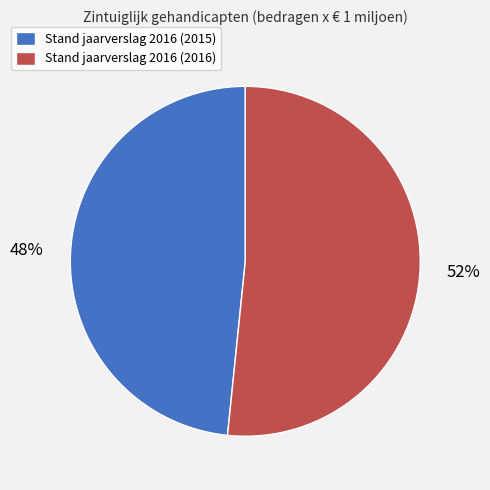

Does any single category account for the majority?

Yes